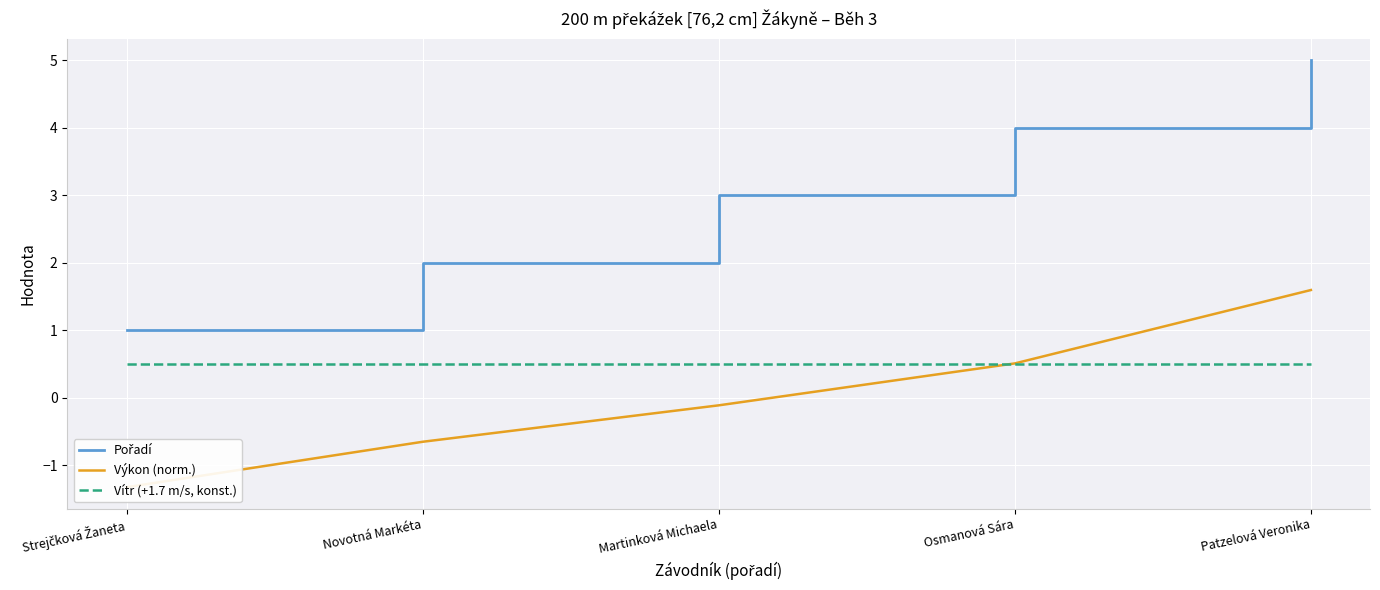

What is the total value across all series at Novotná Markéta?

1.8